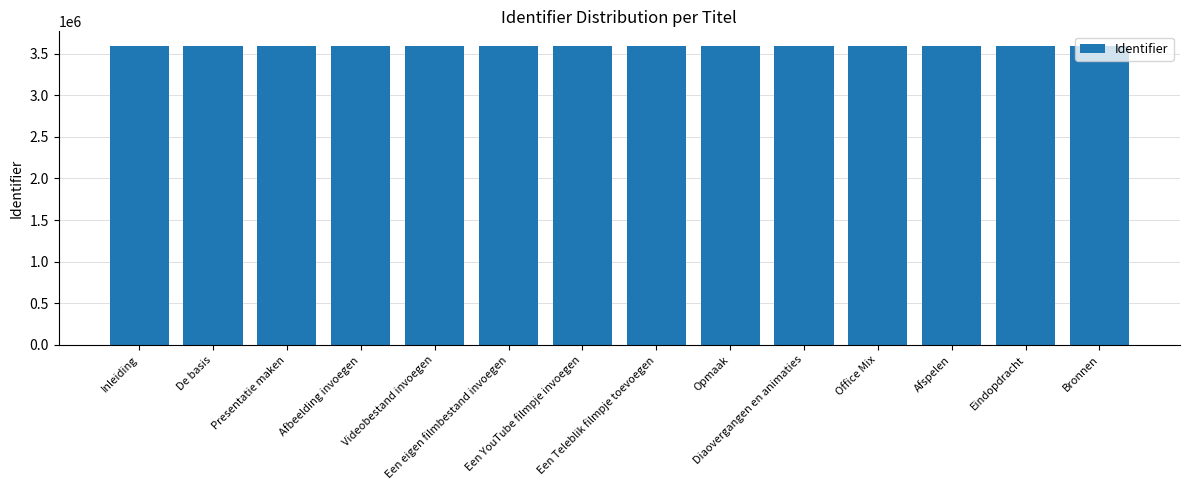

What is the ratio of the value at Videobestand invoegen to the value at Afspelen?

1.0